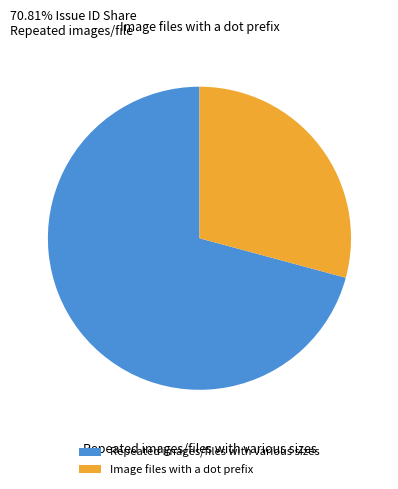

Which category has the smallest portion of the pie?

Image files with a dot prefix